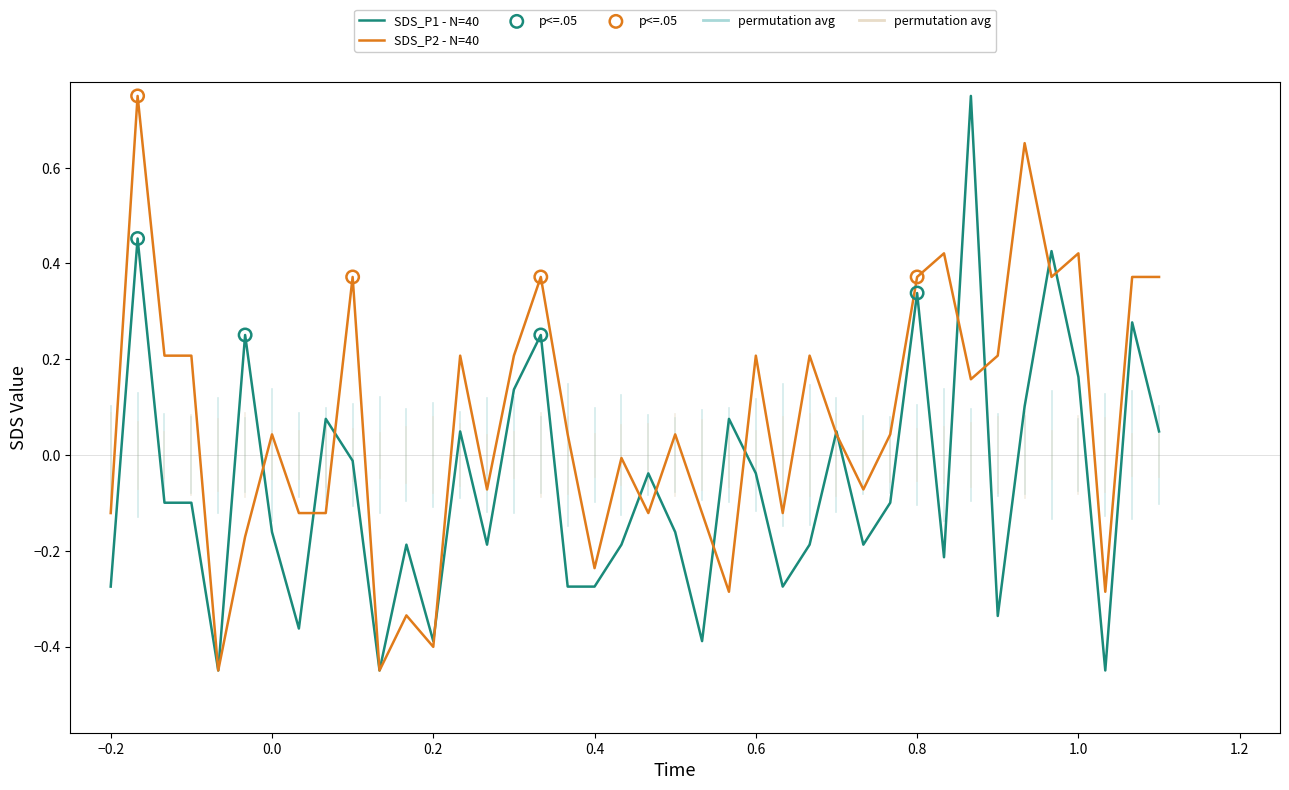

List the series in order of their overall mean, highest first.

SDS_P2 - N=40, SDS_P1 - N=40